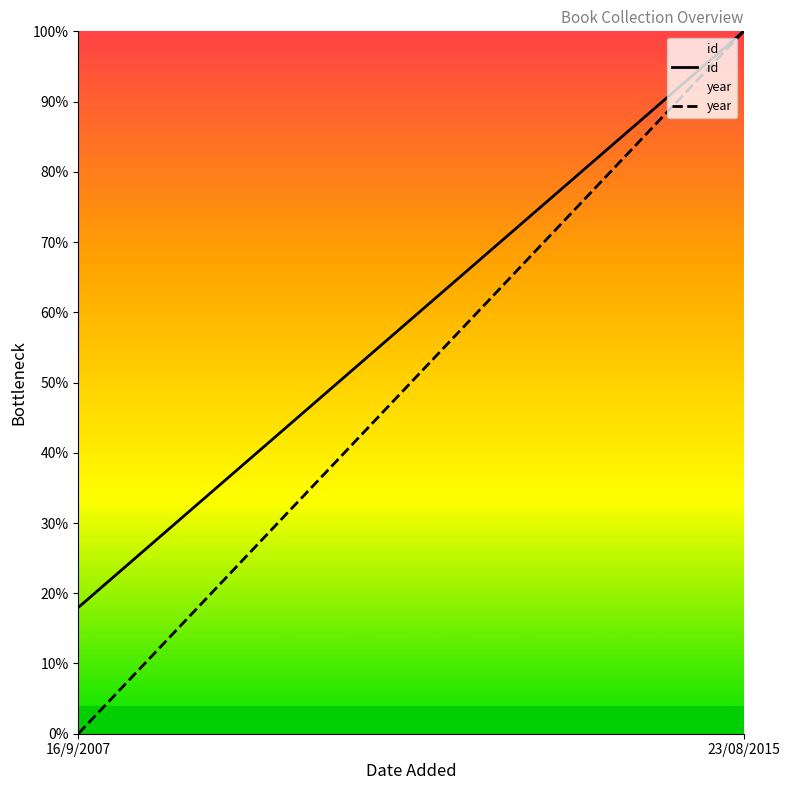

The value of year at 23/08/2015 is 1.0. True or false?

True